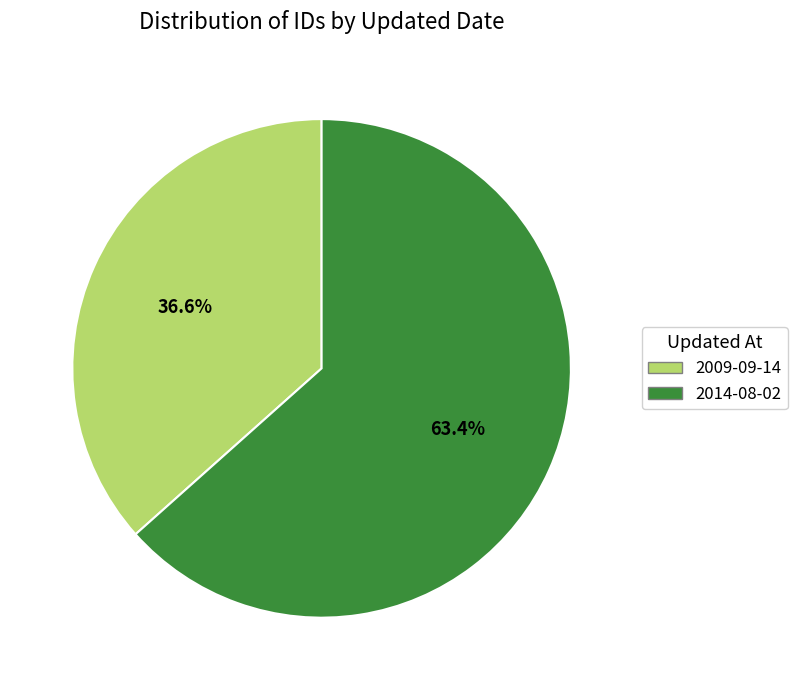

What portion of the pie excludes 2014-08-02?

36.6%